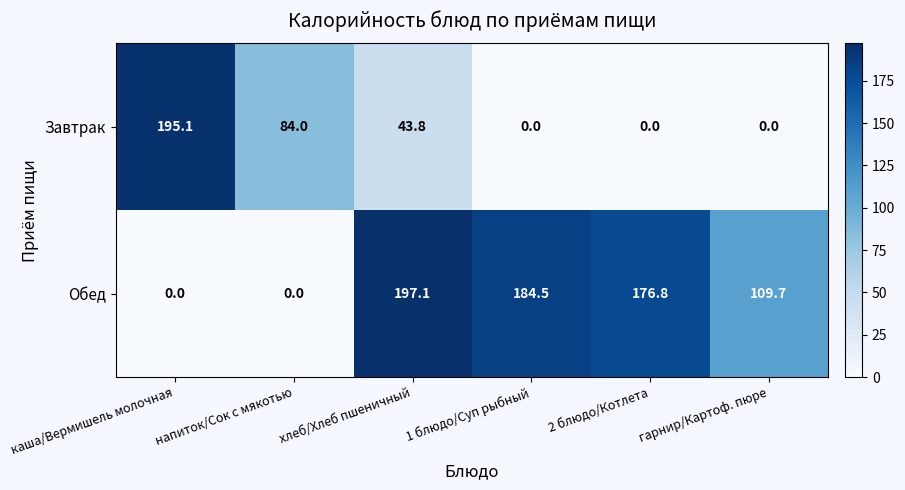

The Обед series shows 197.1 at хлеб/Хлеб пшеничный. True or false?

True